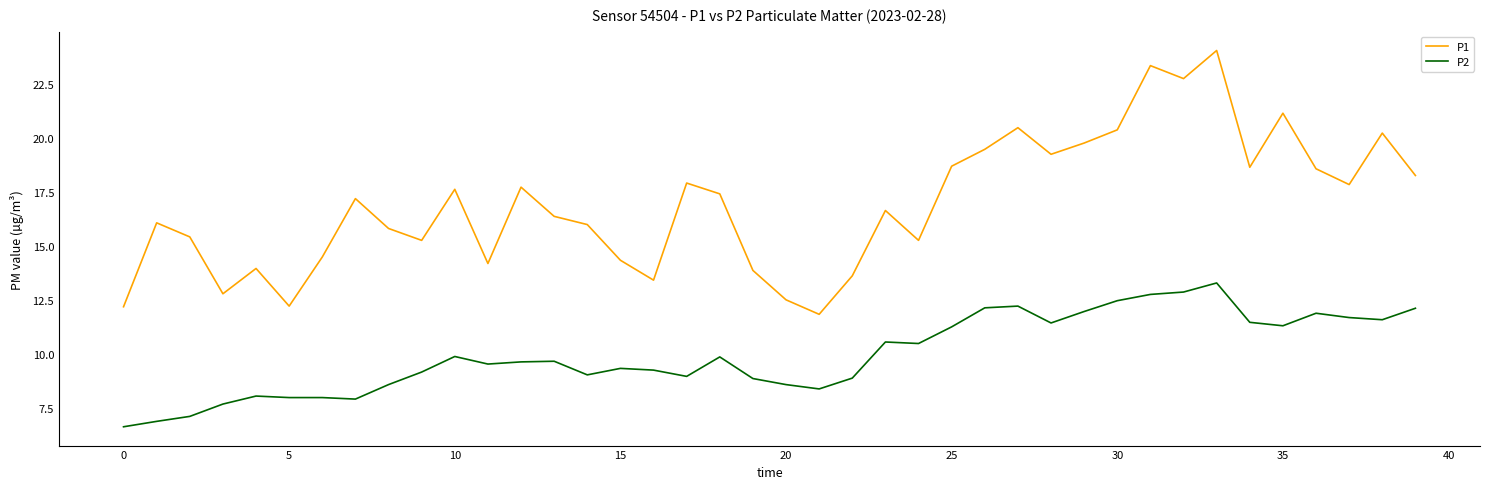

True or false: P1 and P2 cross at least once.

False